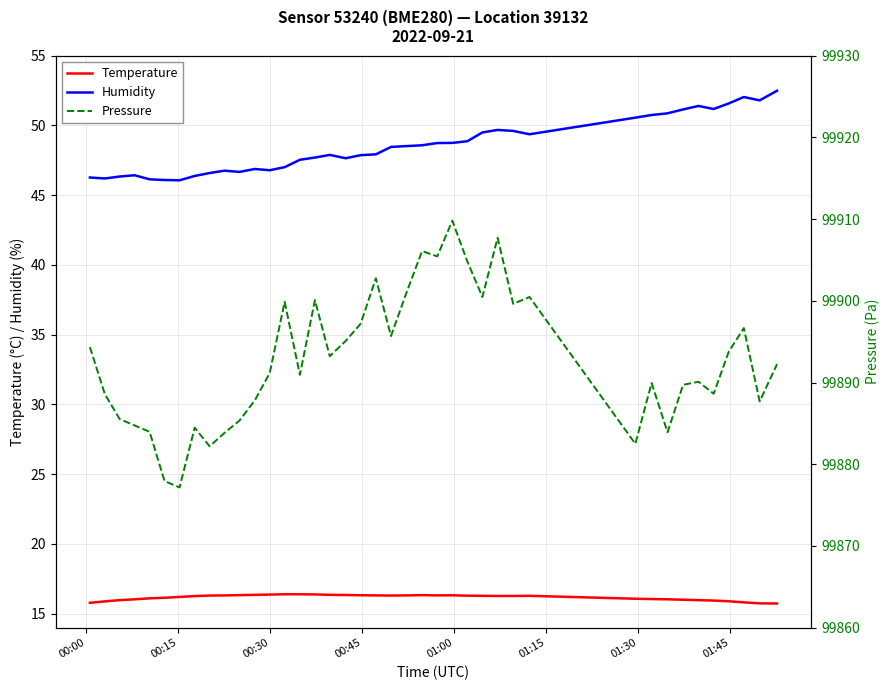

What is the sum of all Temperature values?

646.7